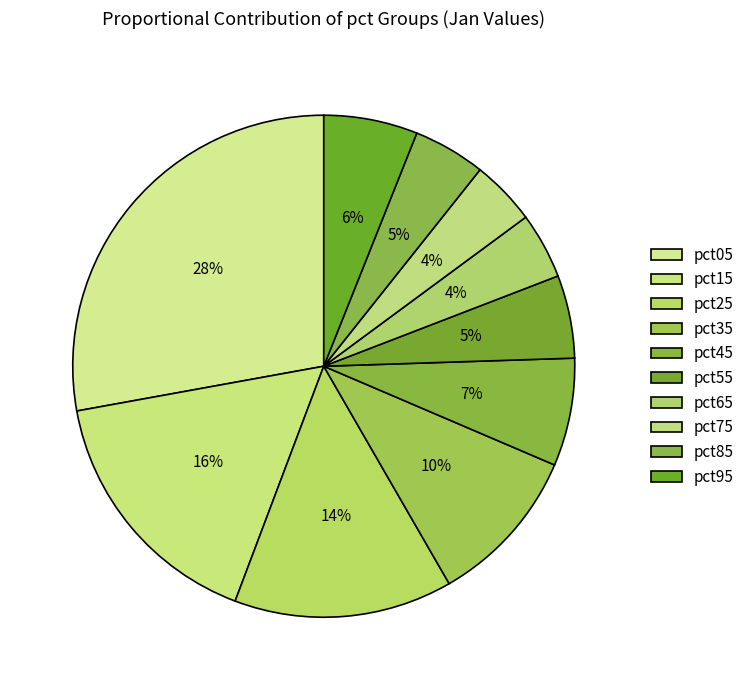

Is the sum of pct05 and pct45 greater than half?

No